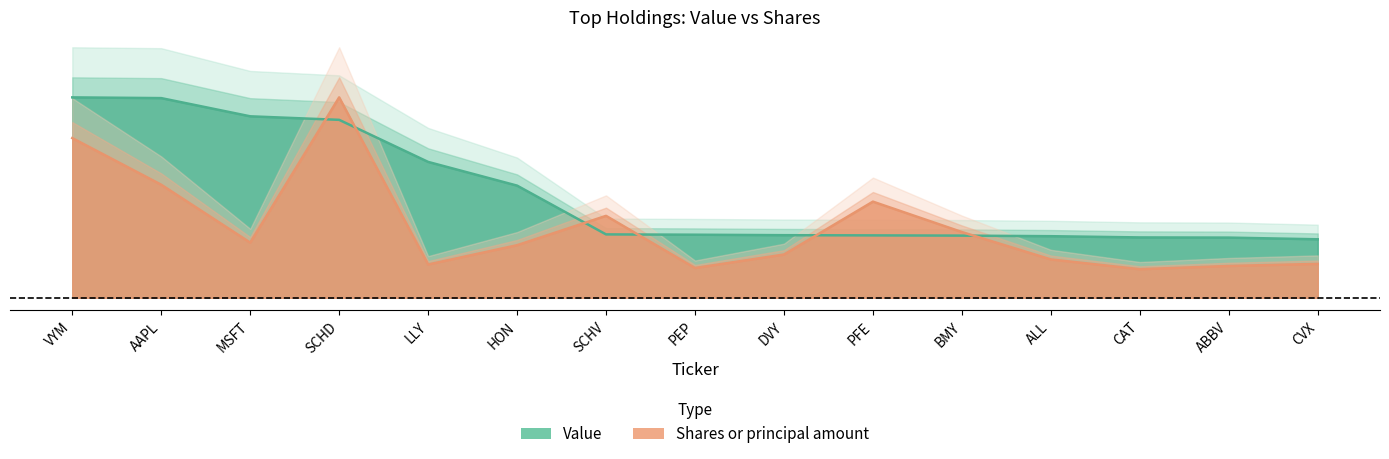

What is the difference between the highest and lowest values at LLY?

3515991.3